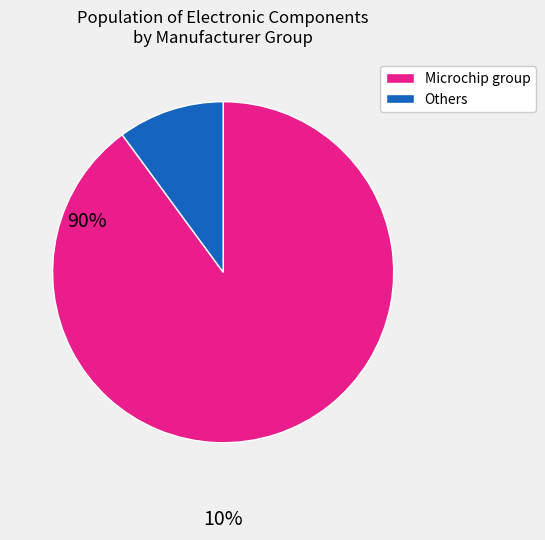

Does any single category account for the majority?

Yes